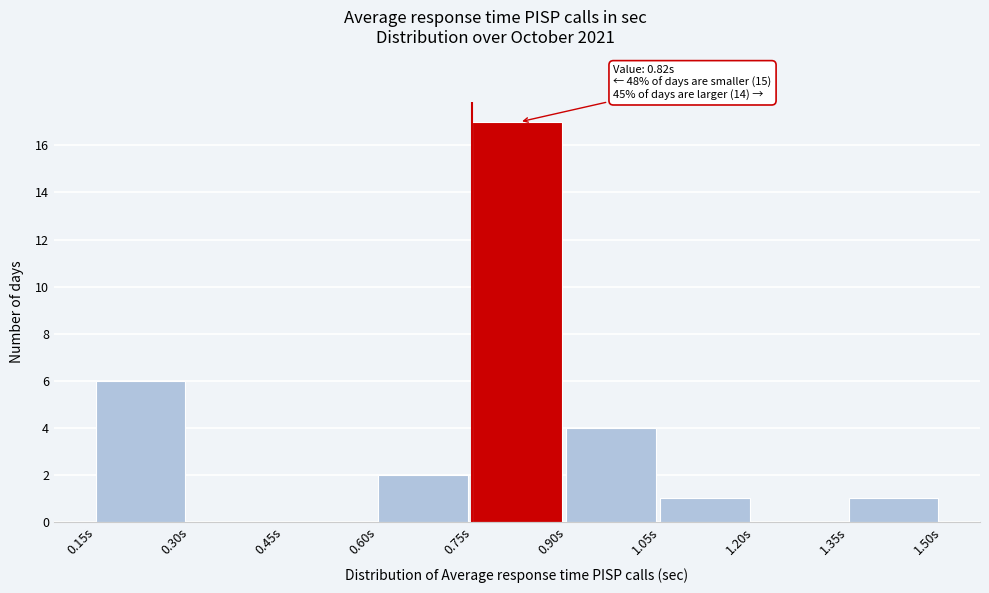

Over which range of the x-axis is the bar tallest?

0.75 to 0.90